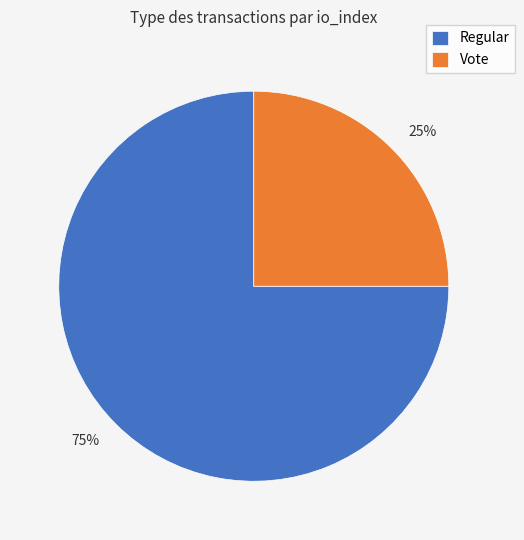

Is Regular the majority of the pie?

Yes